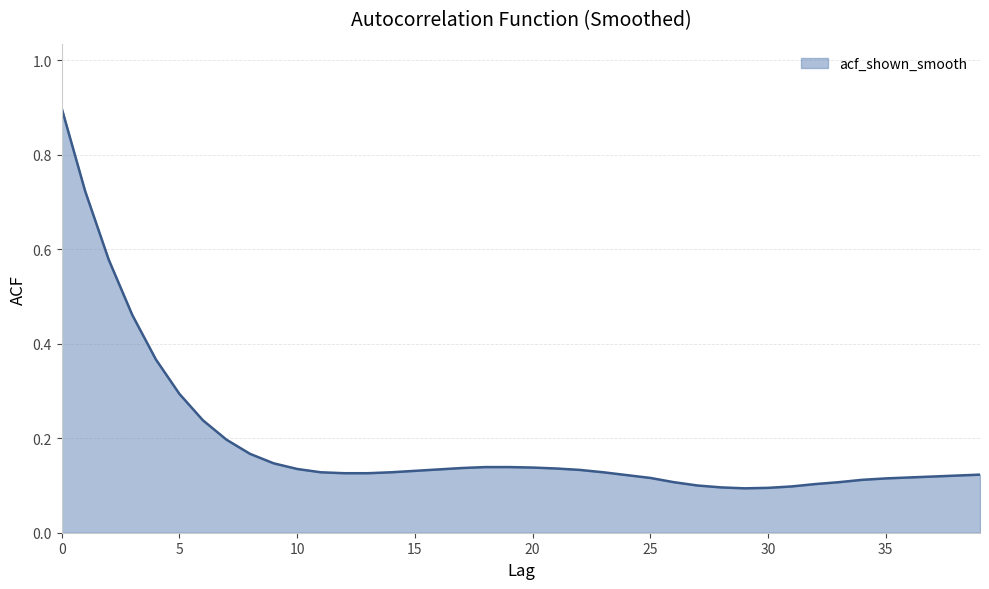

What is the difference between the maximum and minimum values?

0.8